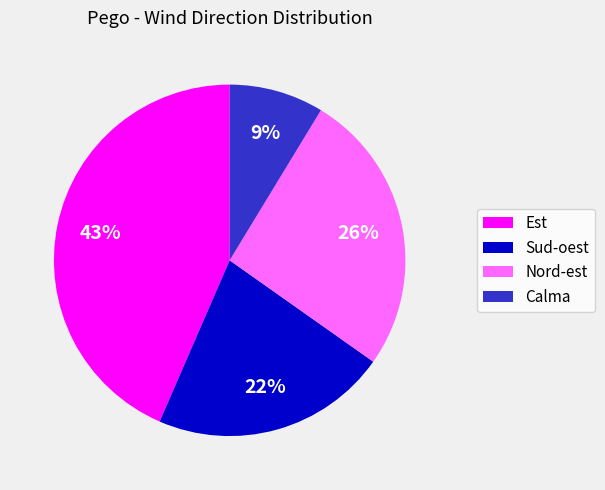

The Nord-est slice represents 32% of the pie. True or false?

False